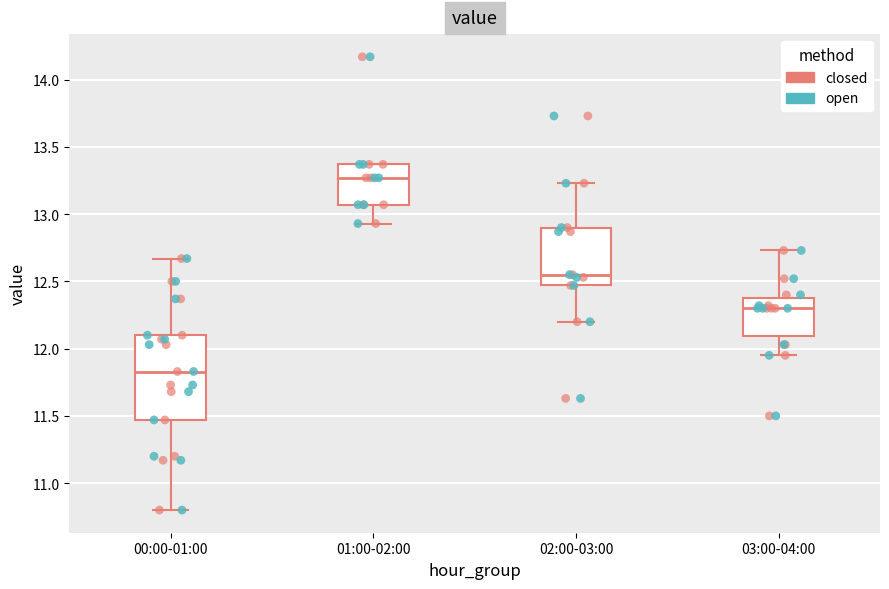

Reading left to right, transcribe this box plot: for each box, give where its median line is, the range the box spans, and where its two whiskers end, as read against the y-axis. The values are not printed on the chart, so give them approximately, as read against the axis.

00:00-01:00: median 11.85, box 11.45 to 12.10, whiskers 10.80 to 12.65
01:00-02:00: median 13.25, box 13.05 to 13.35, whiskers 12.95 to 13.35
02:00-03:00: median 12.55, box 12.45 to 12.90, whiskers 12.20 to 13.25
03:00-04:00: median 12.30, box 12.10 to 12.40, whiskers 11.95 to 12.75